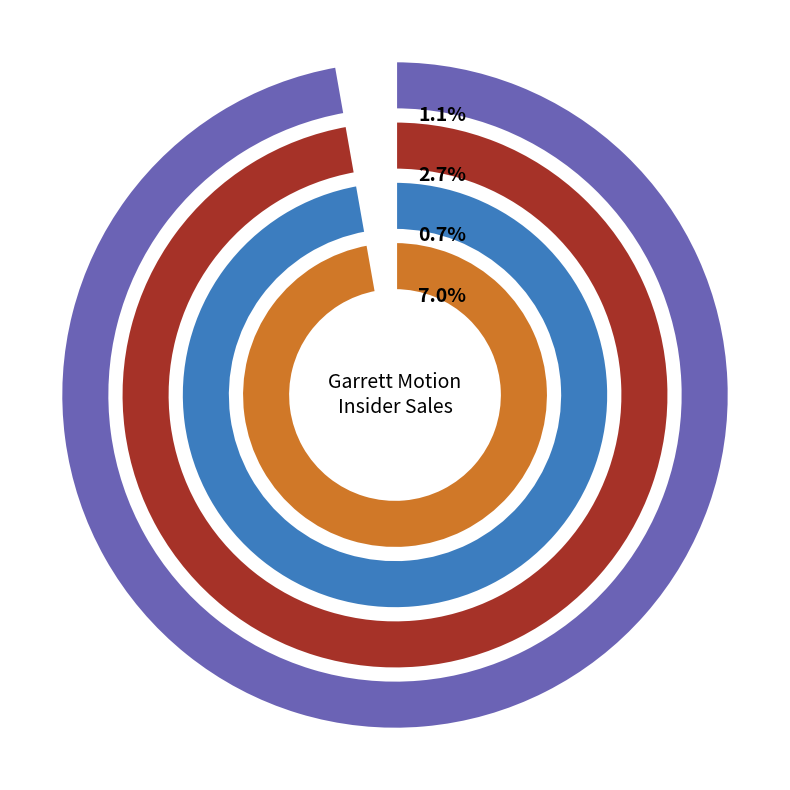

True or false: 2023-12-14 accounts for 6% of the total.

True